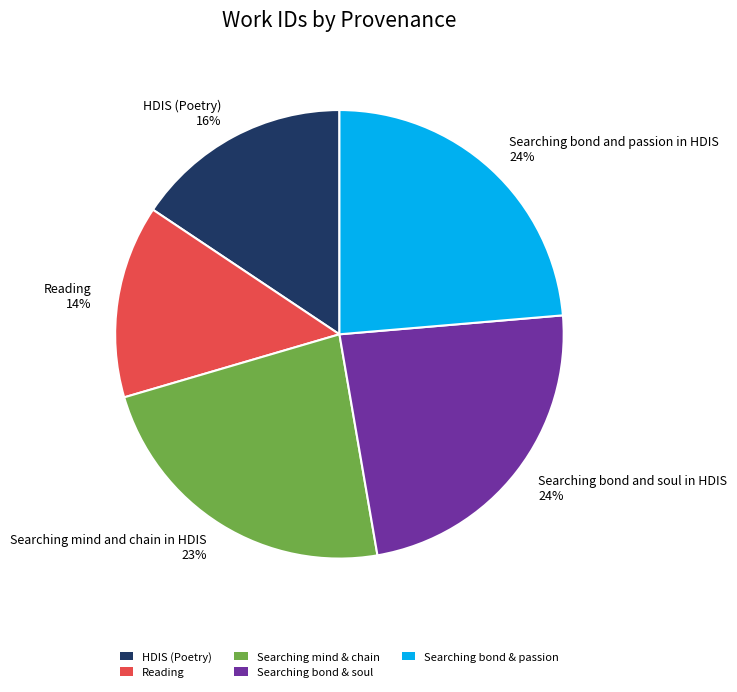

Do Searching mind and chain in HDIS 23% and HDIS (Poetry) 16% together represent more than half of the pie?

No